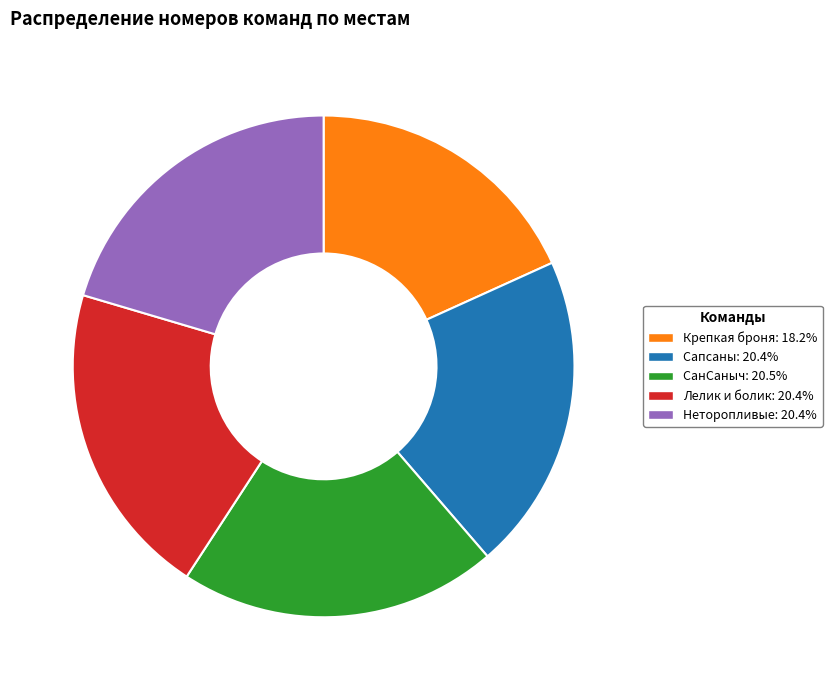

Is there any slice that represents more than half of the pie?

No